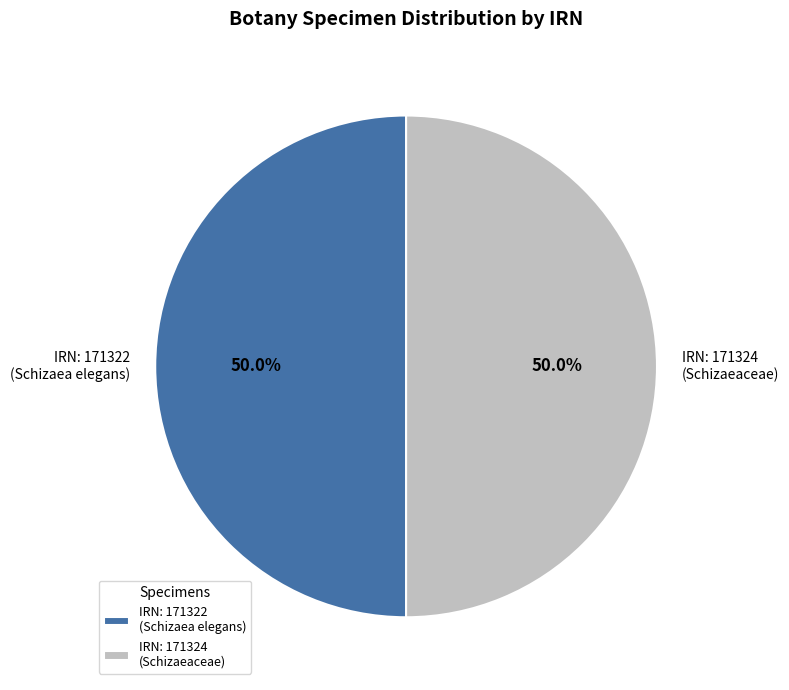

How many segments does this pie chart have?

2